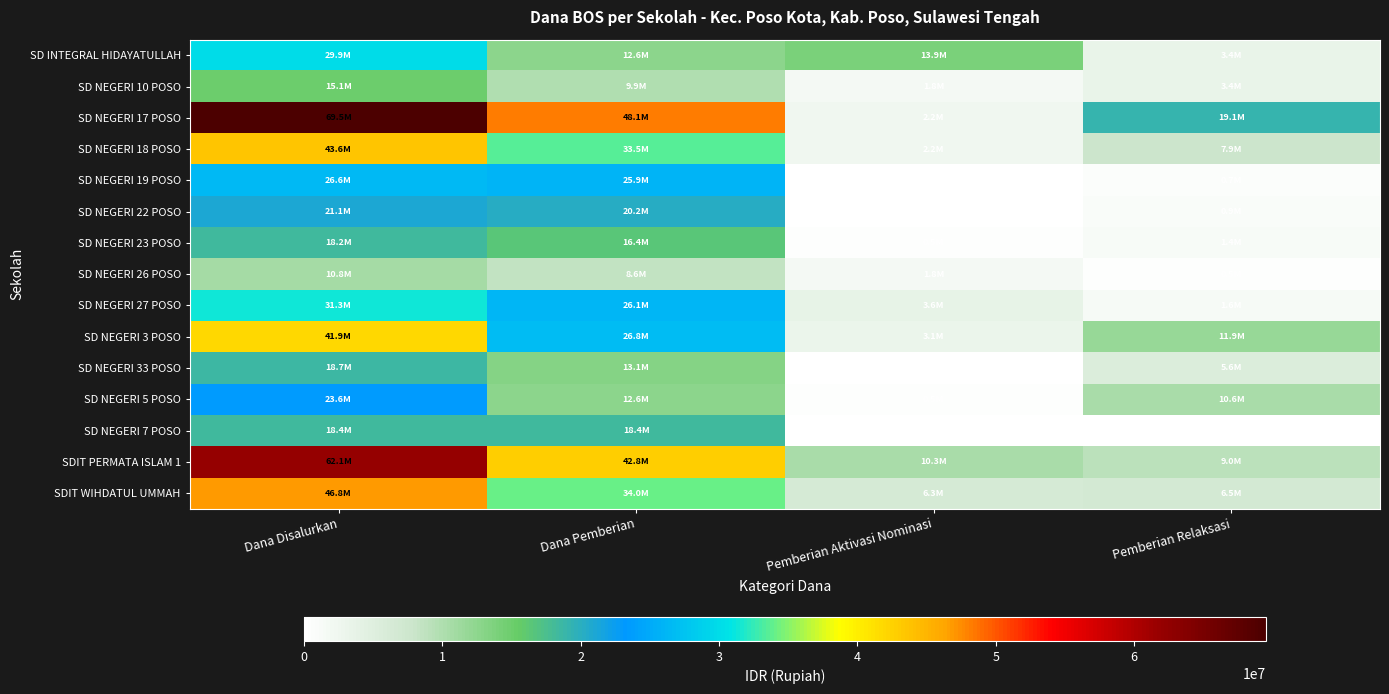

Reading left to right, extract all data points from this chart.

SD INTEGRAL HIDAYATULLAH: Dana Disalurkan=29925000	Dana Pemberian=12600000	Pemberian Aktivasi Nominasi=13950000	Pemberian Relaksasi=3375000
SD NEGERI 10 POSO: Dana Disalurkan=15075000	Dana Pemberian=9900000	Pemberian Aktivasi Nominasi=1800000	Pemberian Relaksasi=3375000
SD NEGERI 17 POSO: Dana Disalurkan=69525000	Dana Pemberian=48150000	Pemberian Aktivasi Nominasi=2250000	Pemberian Relaksasi=19125000
SD NEGERI 18 POSO: Dana Disalurkan=43650000	Dana Pemberian=33525000	Pemberian Aktivasi Nominasi=2250000	Pemberian Relaksasi=7875000
SD NEGERI 19 POSO: Dana Disalurkan=26550000	Dana Pemberian=25875000	Pemberian Aktivasi Nominasi=0	Pemberian Relaksasi=675000
SD NEGERI 22 POSO: Dana Disalurkan=21150000	Dana Pemberian=20250000	Pemberian Aktivasi Nominasi=0	Pemberian Relaksasi=900000
SD NEGERI 23 POSO: Dana Disalurkan=18225000	Dana Pemberian=16425000	Pemberian Aktivasi Nominasi=450000	Pemberian Relaksasi=1350000
SD NEGERI 26 POSO: Dana Disalurkan=10800000	Dana Pemberian=8550000	Pemberian Aktivasi Nominasi=1800000	Pemberian Relaksasi=450000
SD NEGERI 27 POSO: Dana Disalurkan=31275000	Dana Pemberian=26100000	Pemberian Aktivasi Nominasi=3600000	Pemberian Relaksasi=1575000
SD NEGERI 3 POSO: Dana Disalurkan=41850000	Dana Pemberian=26775000	Pemberian Aktivasi Nominasi=3150000	Pemberian Relaksasi=11925000
SD NEGERI 33 POSO: Dana Disalurkan=18675000	Dana Pemberian=13050000	Pemberian Aktivasi Nominasi=0	Pemberian Relaksasi=5625000
SD NEGERI 5 POSO: Dana Disalurkan=23625000	Dana Pemberian=12600000	Pemberian Aktivasi Nominasi=450000	Pemberian Relaksasi=10575000
SD NEGERI 7 POSO: Dana Disalurkan=18450000	Dana Pemberian=18450000	Pemberian Aktivasi Nominasi=0	Pemberian Relaksasi=0
SDIT PERMATA ISLAM 1: Dana Disalurkan=62100000	Dana Pemberian=42750000	Pemberian Aktivasi Nominasi=10350000	Pemberian Relaksasi=9000000
SDIT WIHDATUL UMMAH: Dana Disalurkan=46800000	Dana Pemberian=33975000	Pemberian Aktivasi Nominasi=6300000	Pemberian Relaksasi=6525000